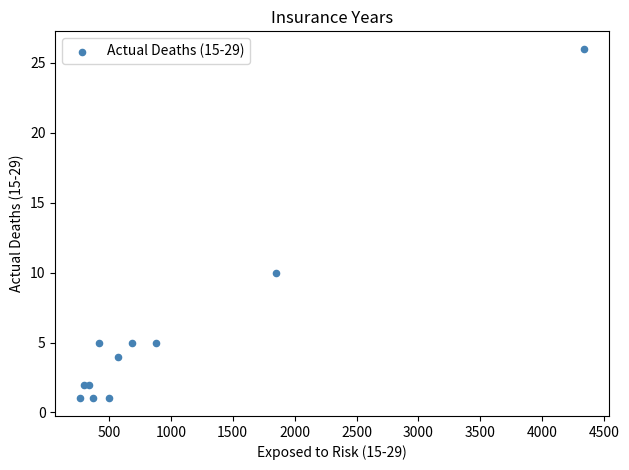

What Y value in the scatter plot is closest to 13?

10